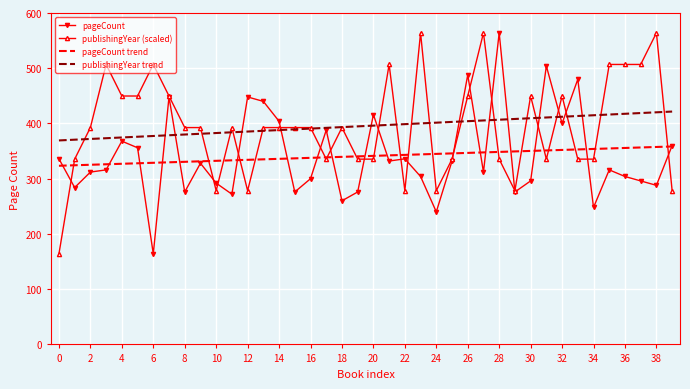

What are all the series names shown in the legend?

pageCount, publishingYear (scaled), pageCount trend, publishingYear trend